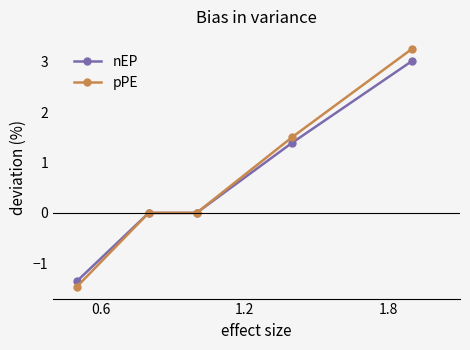

What is the value of the pPE point at the 5th from the left?

3.3